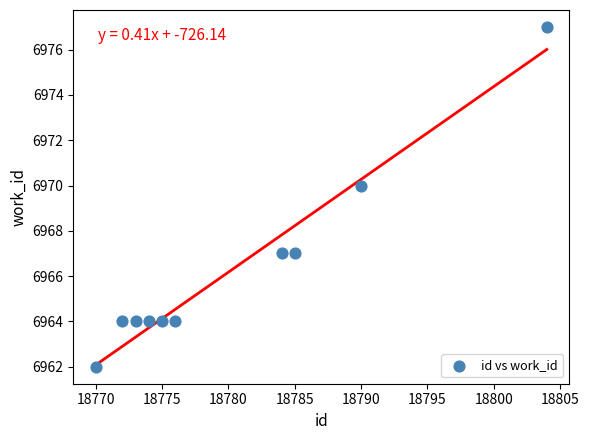

What Y value in the scatter plot is closest to 6969?

6970